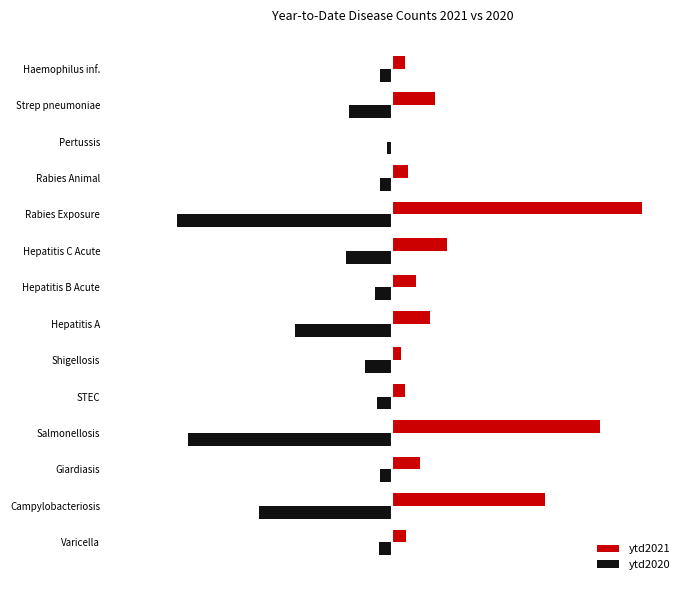

Rank the series by their maximum value, from highest to lowest.

ytd2021, ytd2020